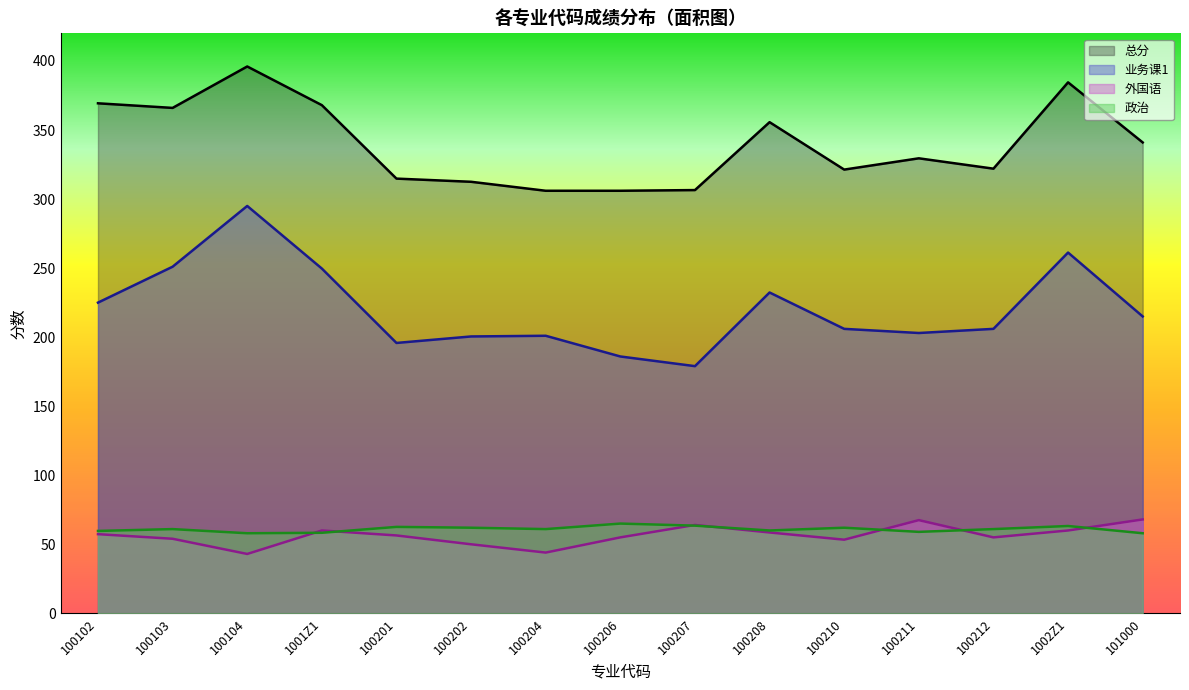

Which label corresponds to the smallest value in the chart?

100104